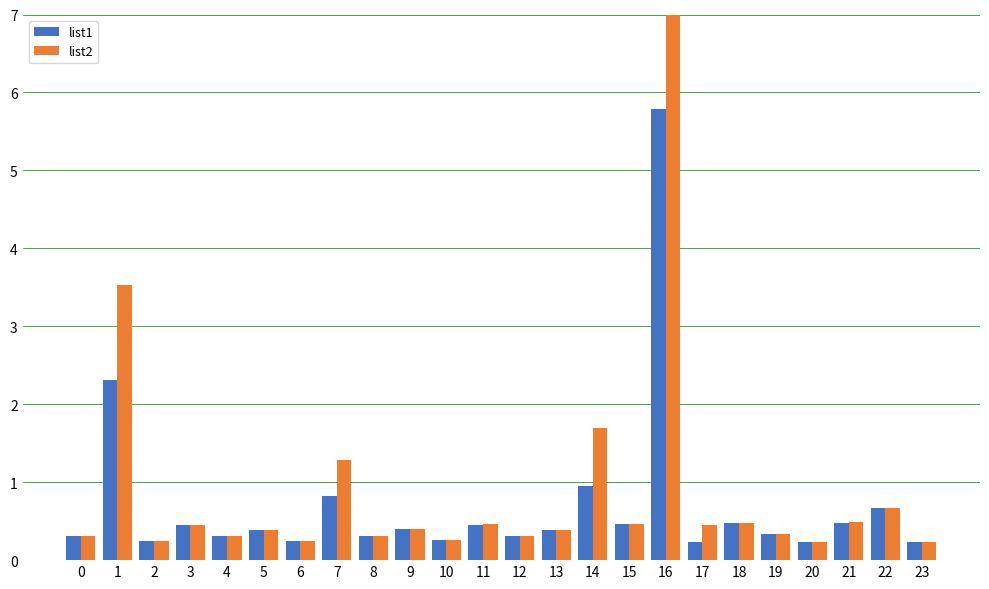

What is the value of the list2 bar at the 3rd from the left?

0.2